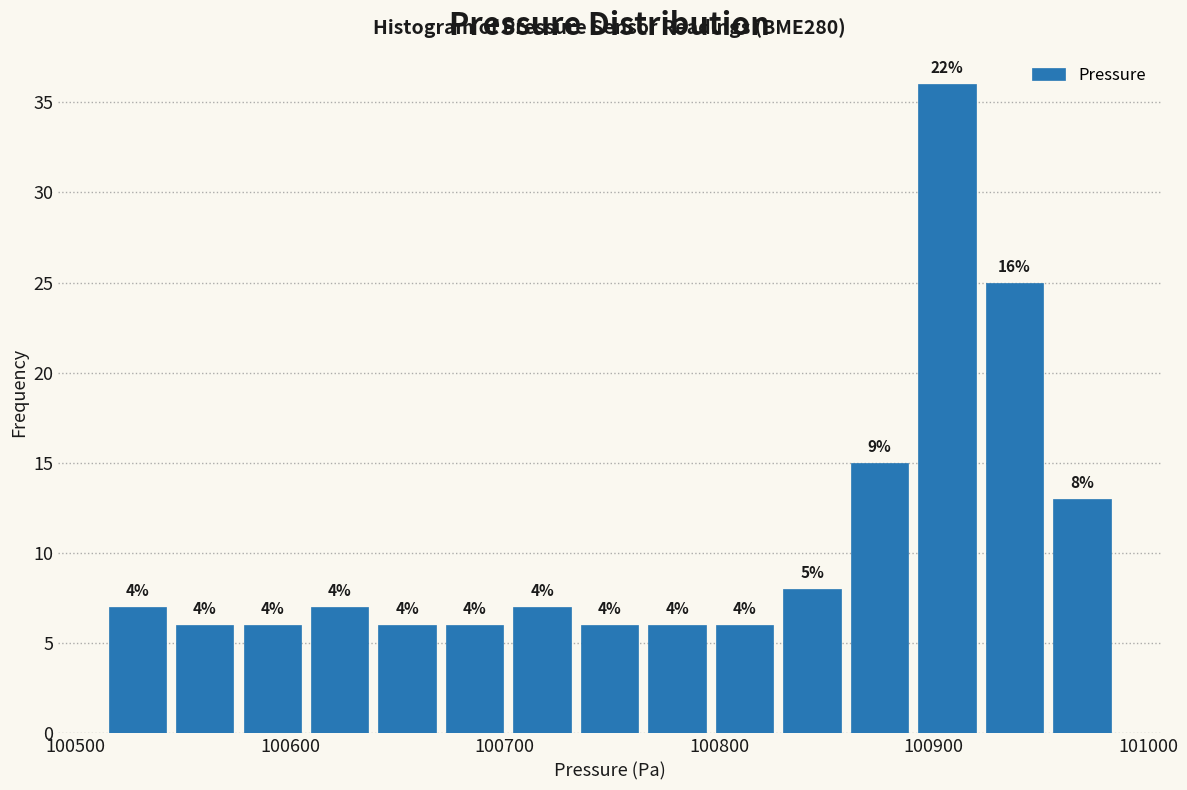

Read against the x-axis, roughly where is the centre of the tallest bar?

100910